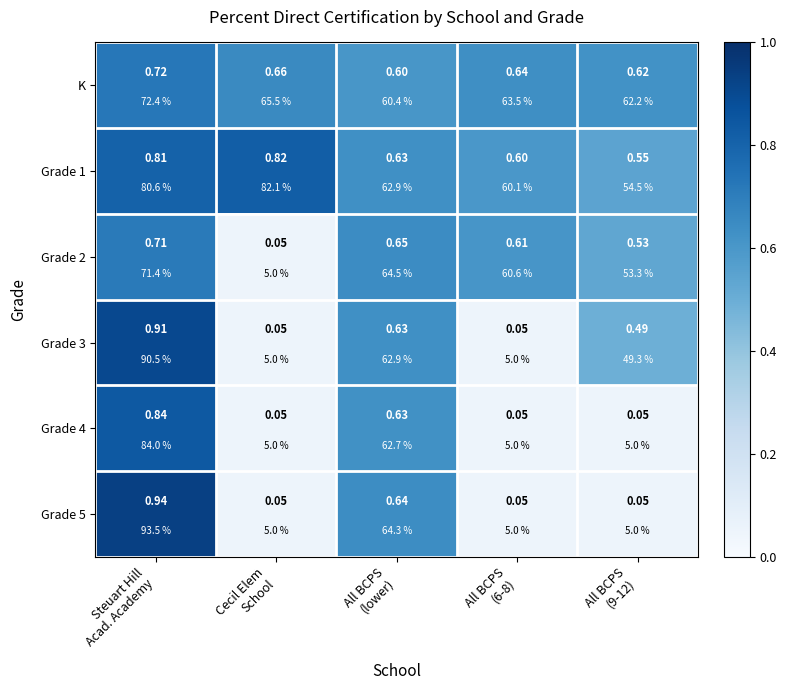

What is the sum of all Grade 1 values?

3.4